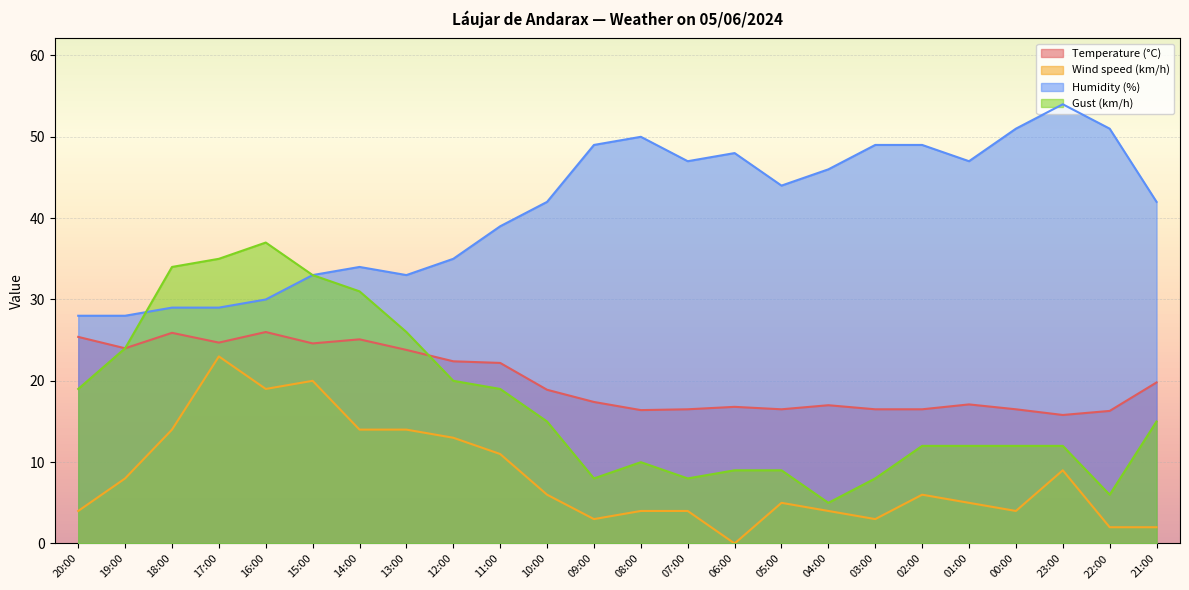

What is the label of the 14th point from the right?

10:00